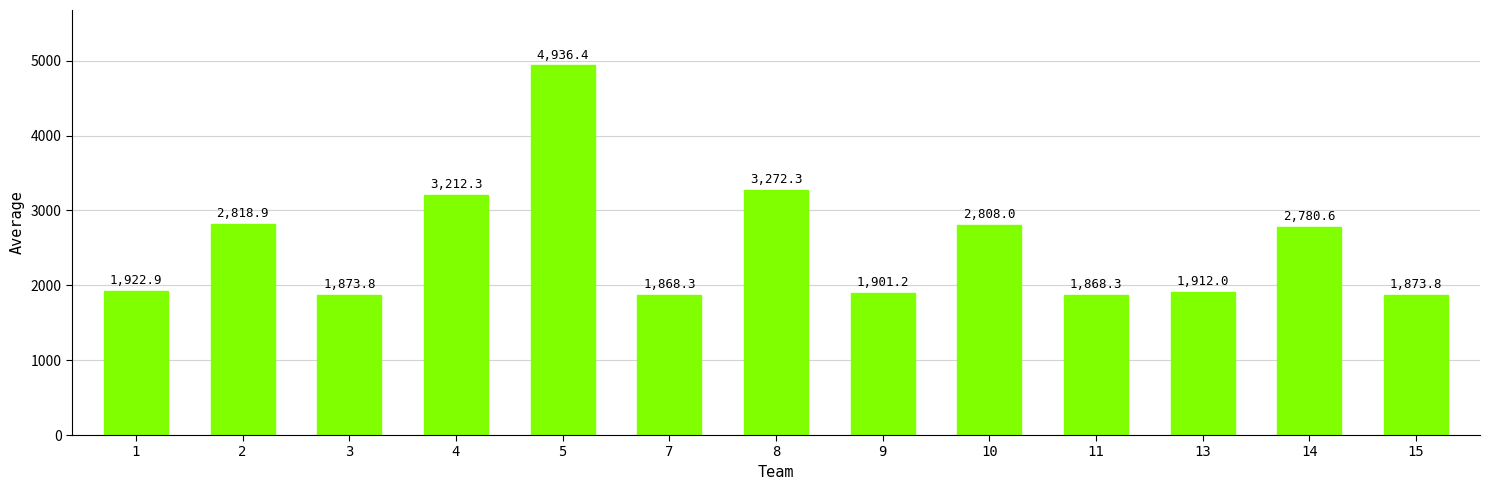

What is the minimum value shown in the chart?

1868.3